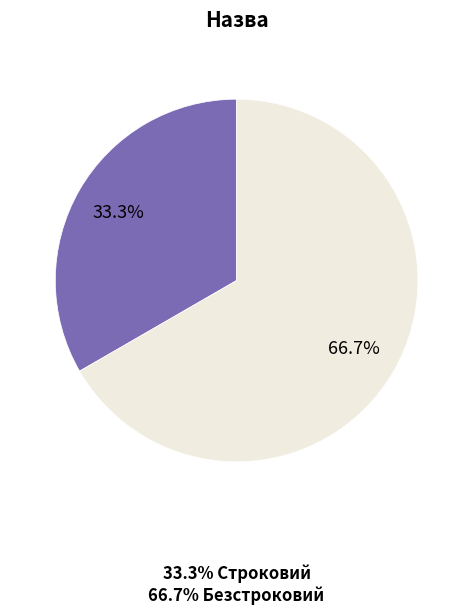

To the nearest percent, what is the average slice percentage?

50%